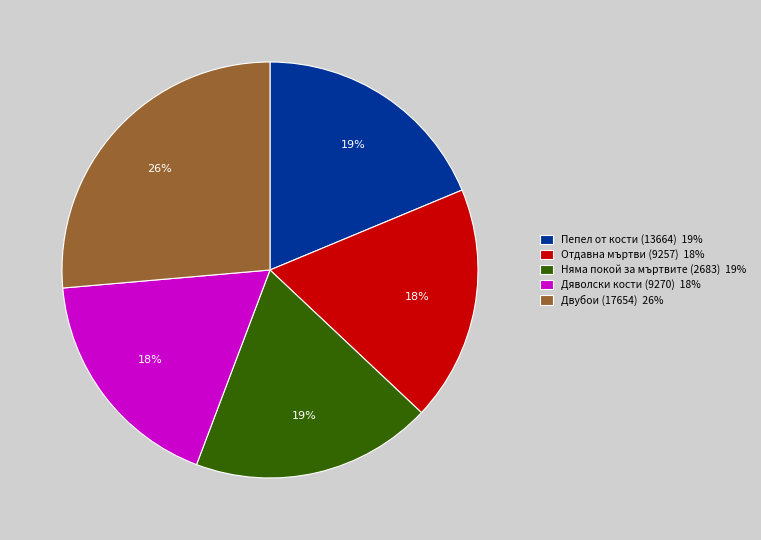

To the nearest percent, what is the difference between the Дяволски кости (9270) and Пепел от кости (13664) slice percentages?

1%